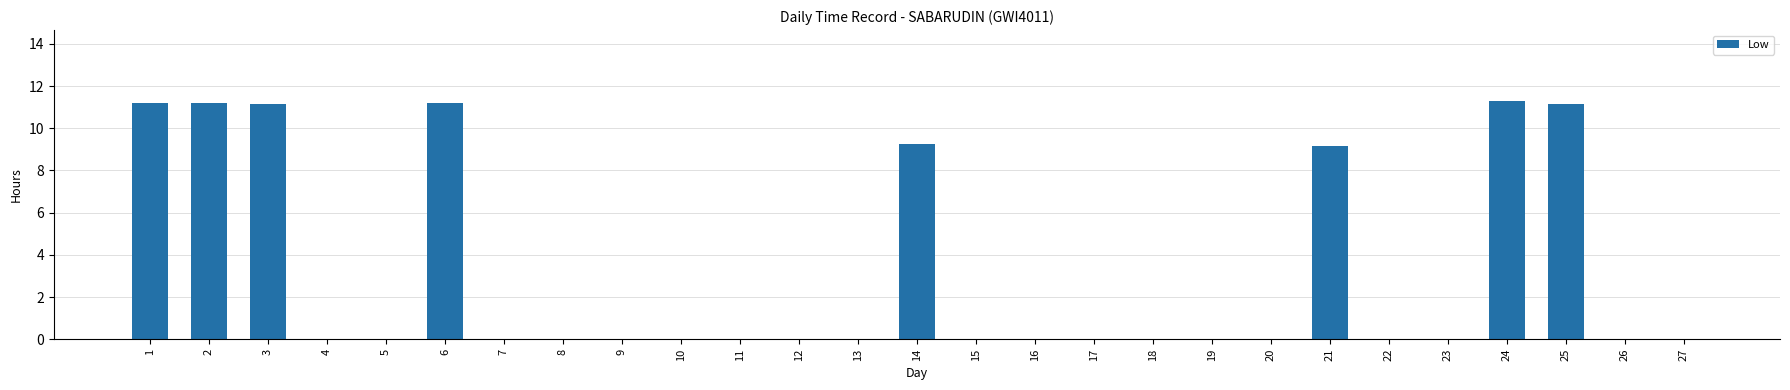

What is the maximum value shown in the chart?

11.3